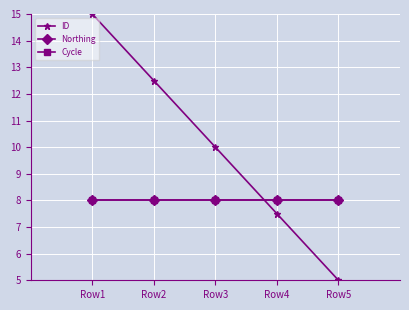

Which series has the largest total across all categories?

ID